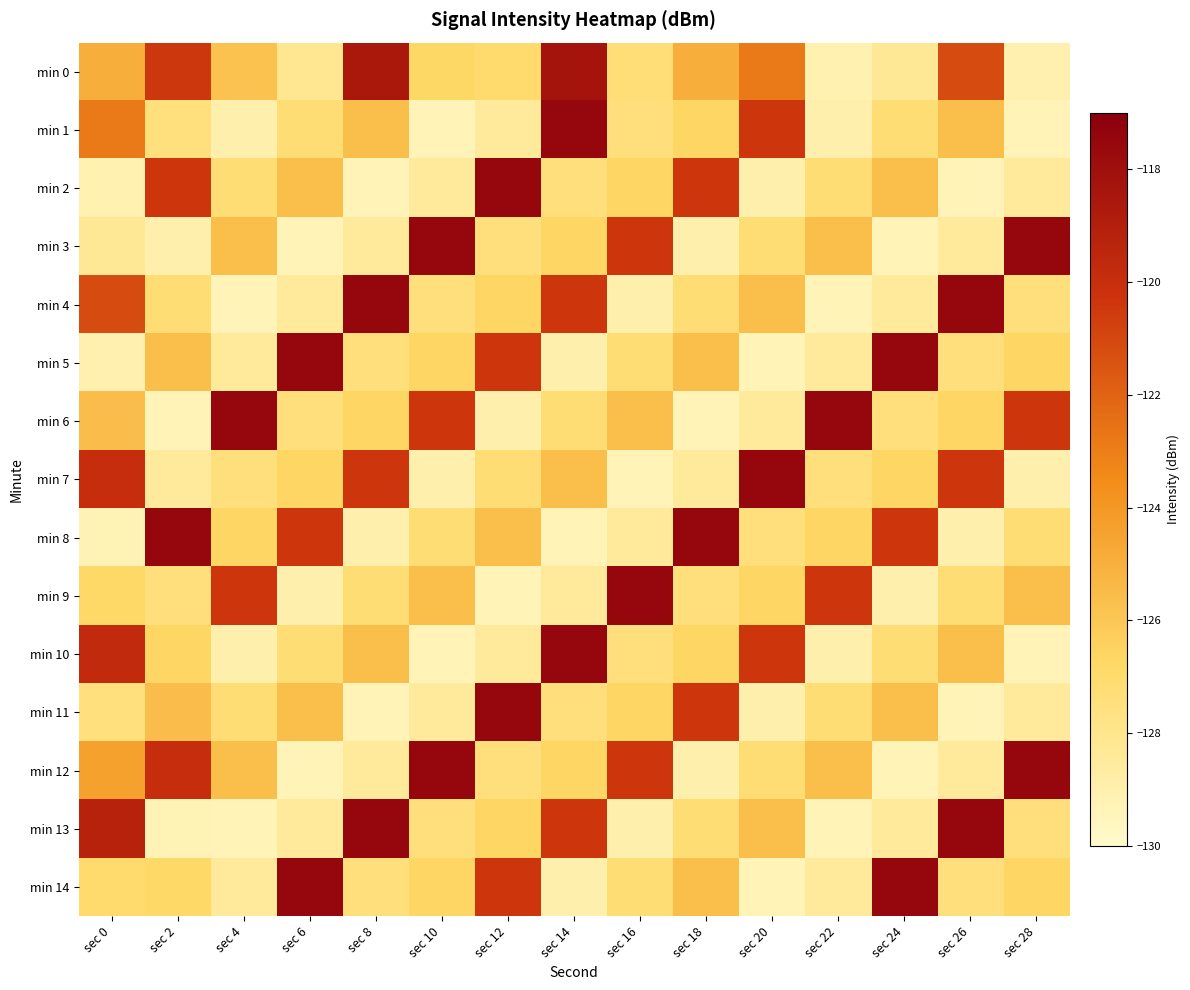

Which category has the highest value across all series?

sec 14